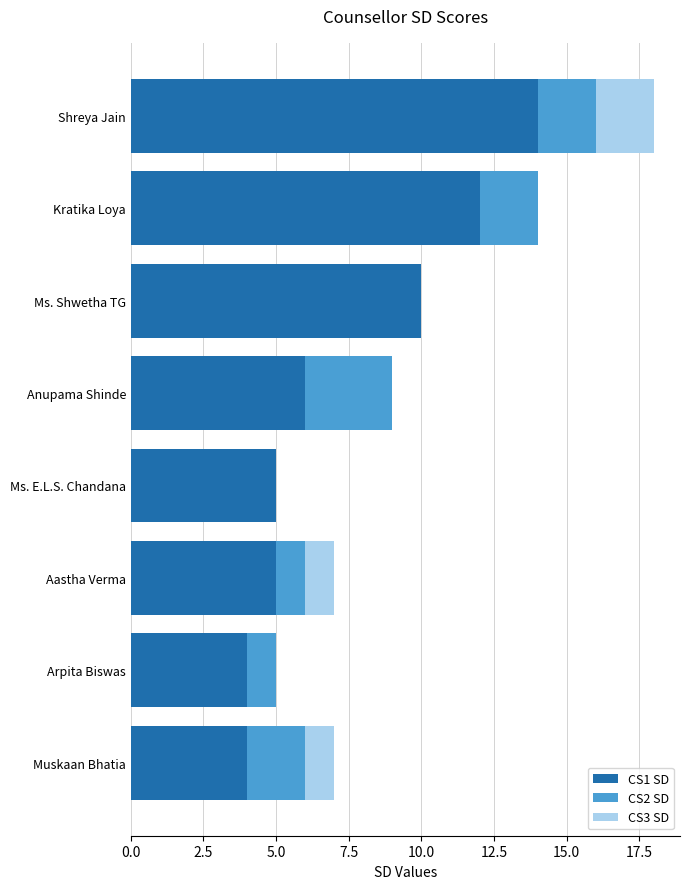

How many categories are shown in the chart?

8